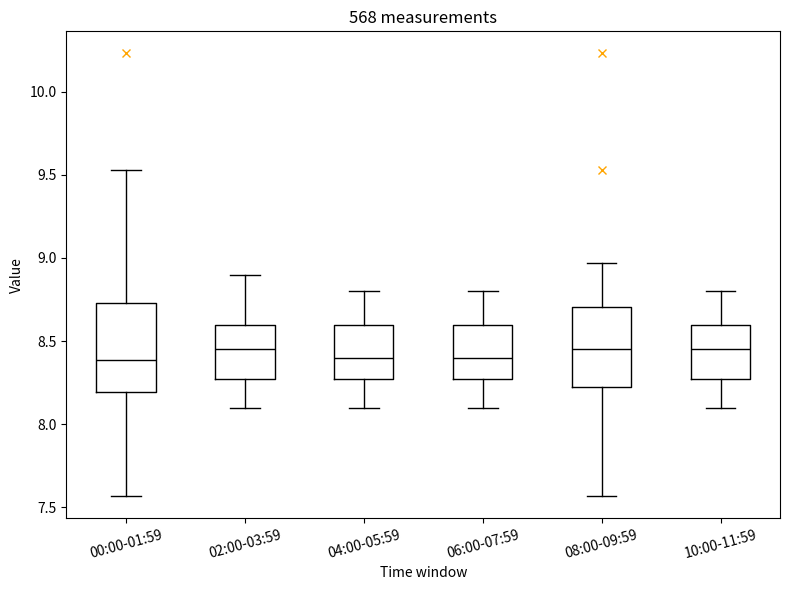

Reading left to right, transcribe this box plot: for each box, give where its median line is, the range the box spans, and where its two whiskers end, as read against the y-axis. The values are not printed on the chart, so give them approximately, as read against the axis.

00:00-01:59: median 8.40, box 8.20 to 8.75, whiskers 7.55 to 9.55
02:00-03:59: median 8.45, box 8.30 to 8.60, whiskers 8.10 to 8.90
04:00-05:59: median 8.40, box 8.30 to 8.60, whiskers 8.10 to 8.80
06:00-07:59: median 8.40, box 8.30 to 8.60, whiskers 8.10 to 8.80
08:00-09:59: median 8.45, box 8.20 to 8.70, whiskers 7.55 to 8.95
10:00-11:59: median 8.45, box 8.30 to 8.60, whiskers 8.10 to 8.80